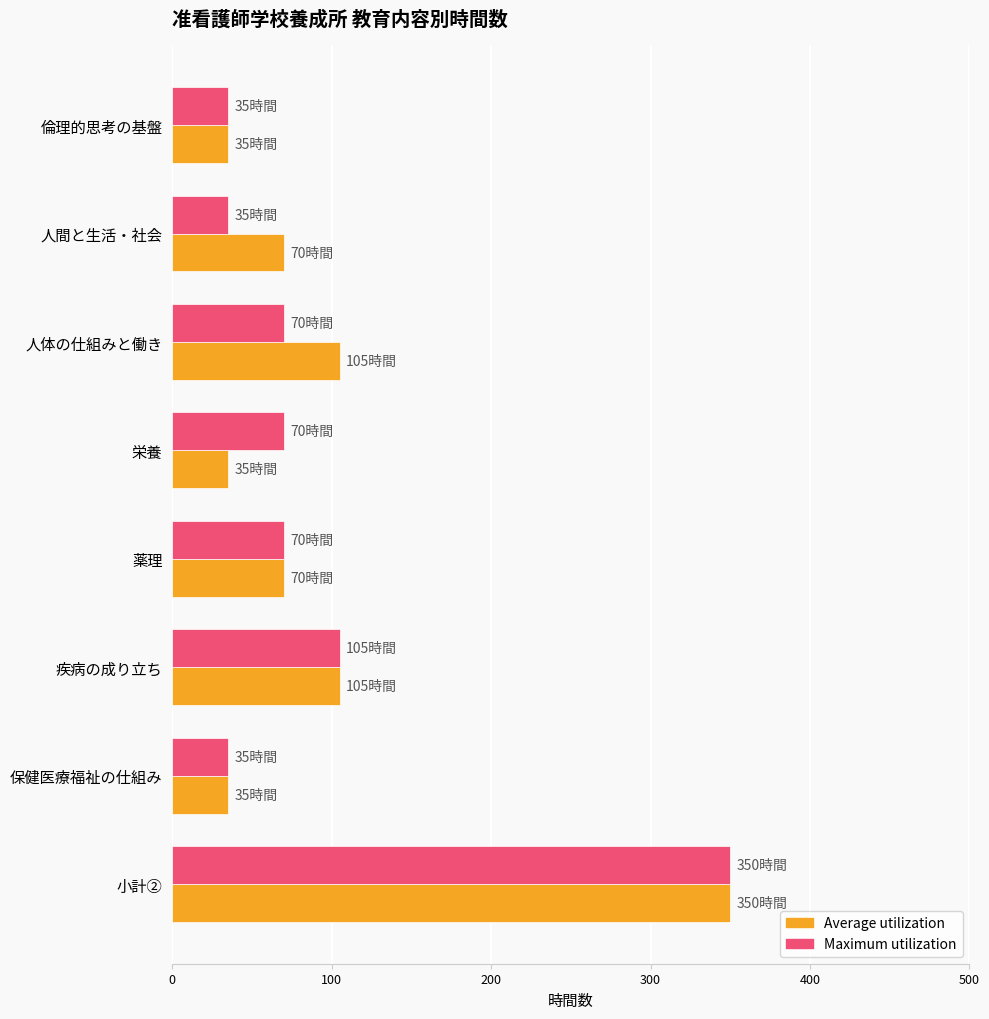

What is the highest value of the Maximum utilization series?

350